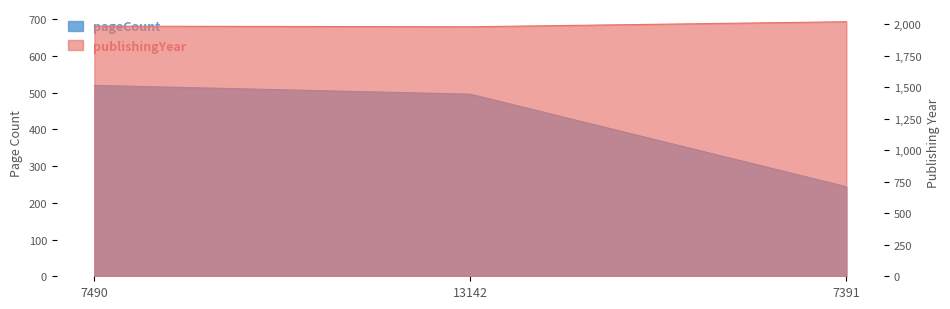

What is the lowest value of the pageCount series?

244